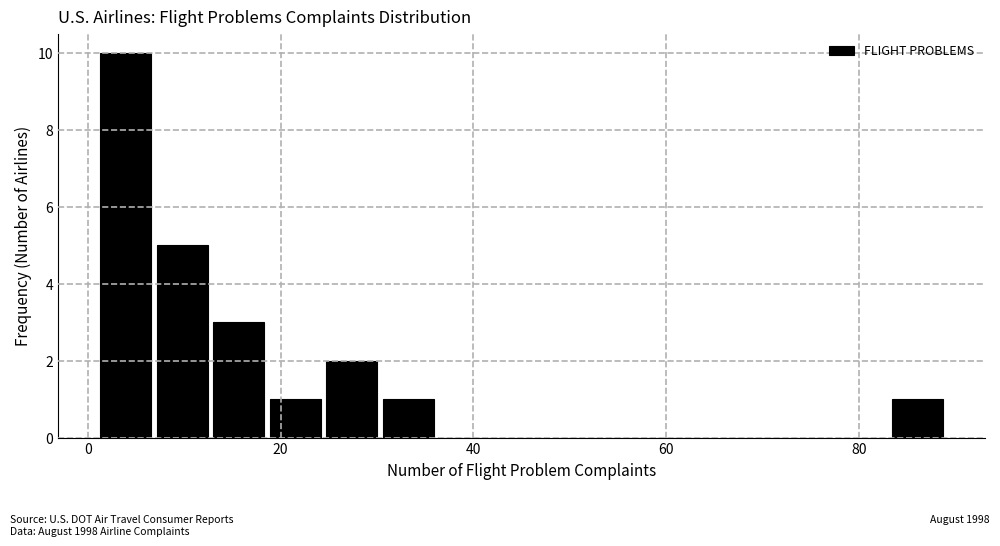

Read against the x-axis, roughly where is the centre of the tallest bar?

4